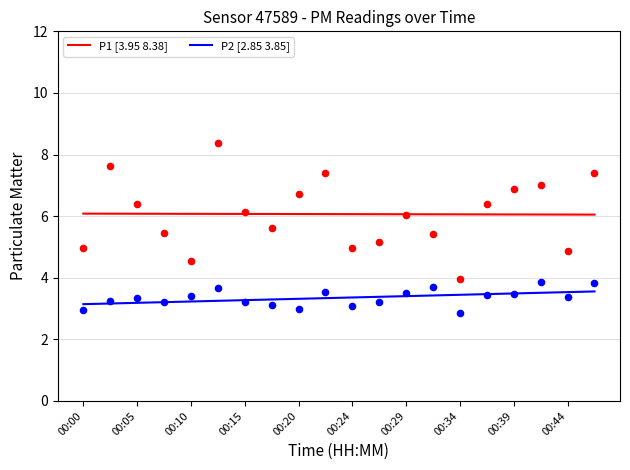

Is the value of P1 at 00:27 greater than the value of P2 at 00:00?

Yes